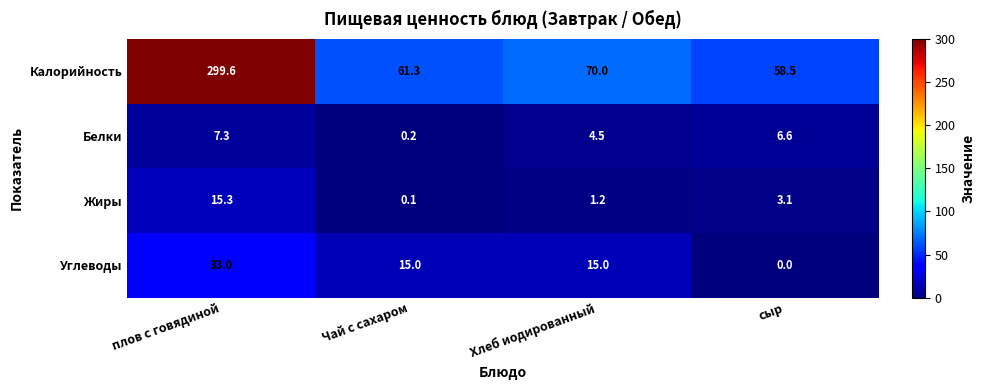

What is the greatest value displayed?

299.6